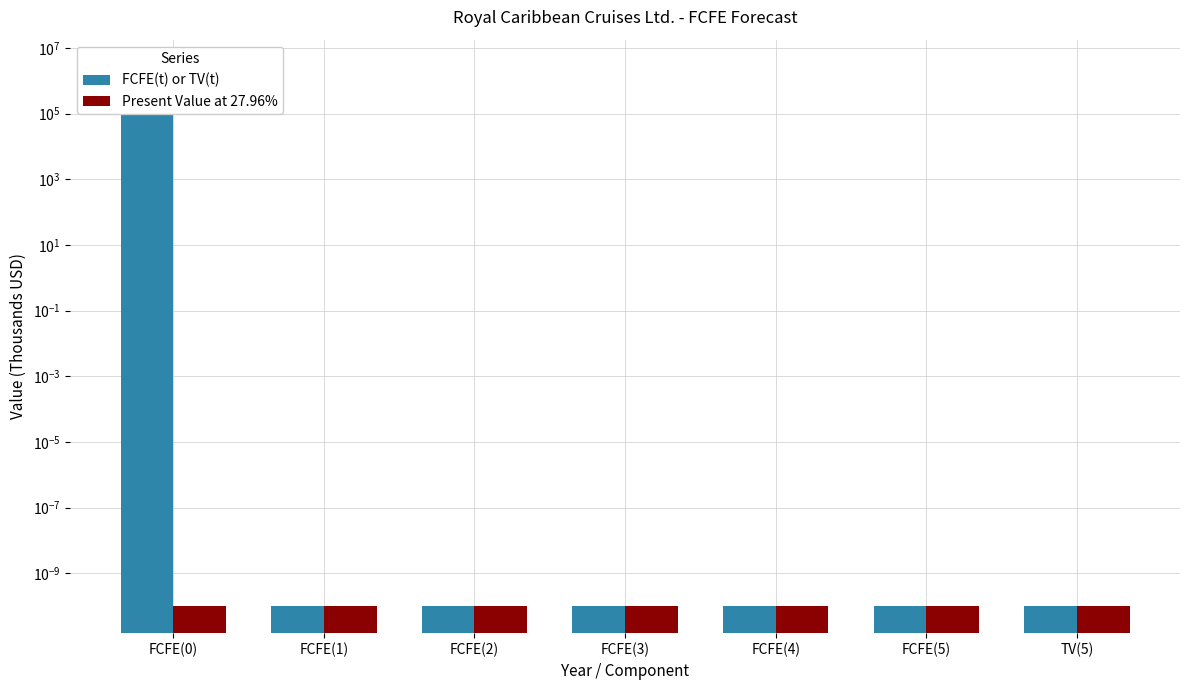

List the series in order of their peak value, lowest first.

Present Value at 27.96%, FCFE(t) or TV(t)